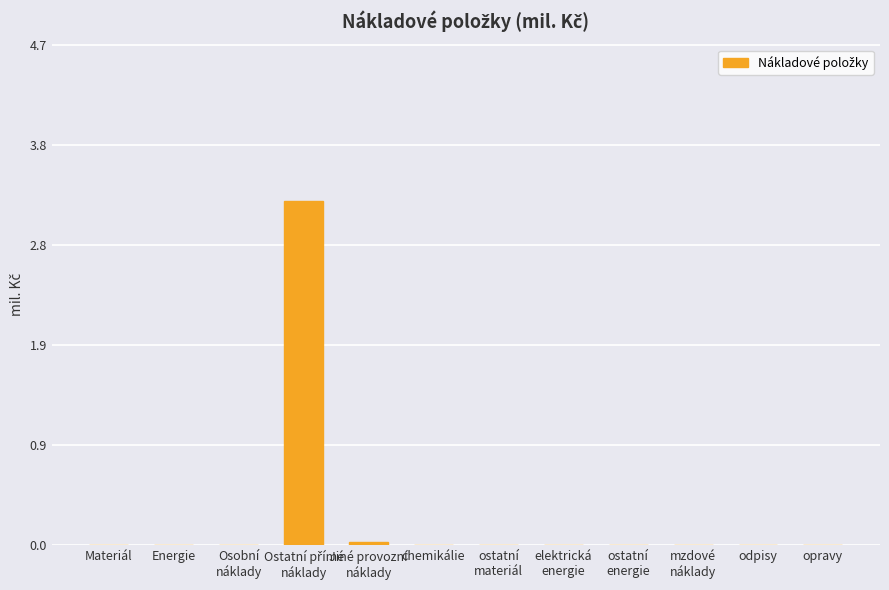

How many categories are shown in the chart?

12